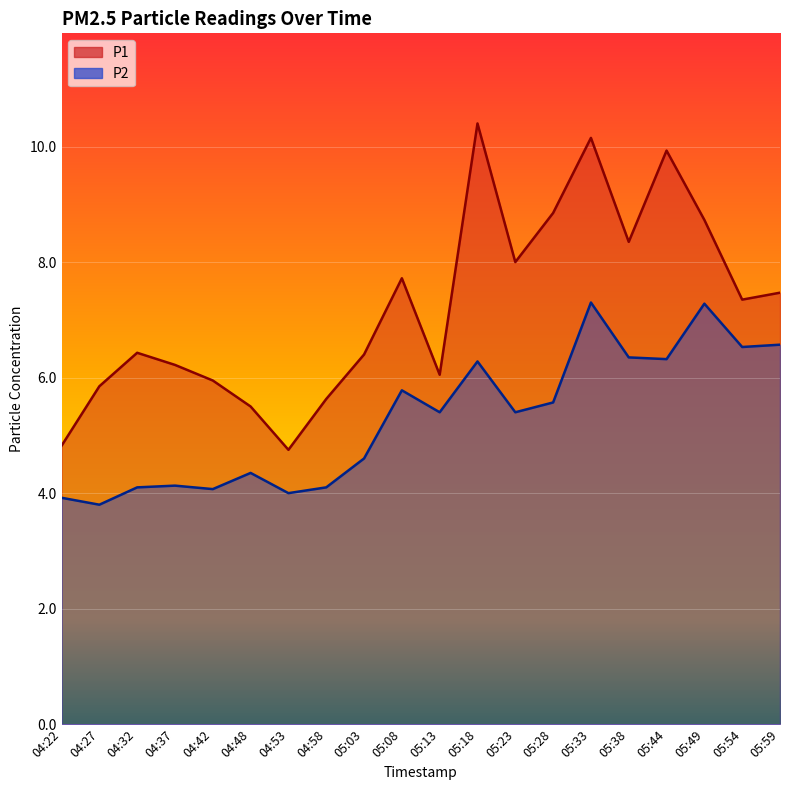

Between 04:22 and 05:59, which is larger?

05:59